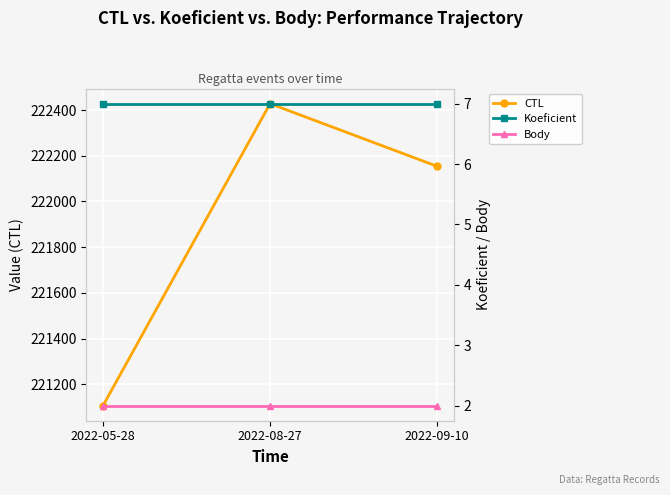

Reading right to left, transcribe all the data shown in this chart.

CTL: 2022-09-10=222154	2022-08-27=222428	2022-05-28=221107
Koeficient: 2022-09-10=7	2022-08-27=7	2022-05-28=7
Body: 2022-09-10=2	2022-08-27=2	2022-05-28=2